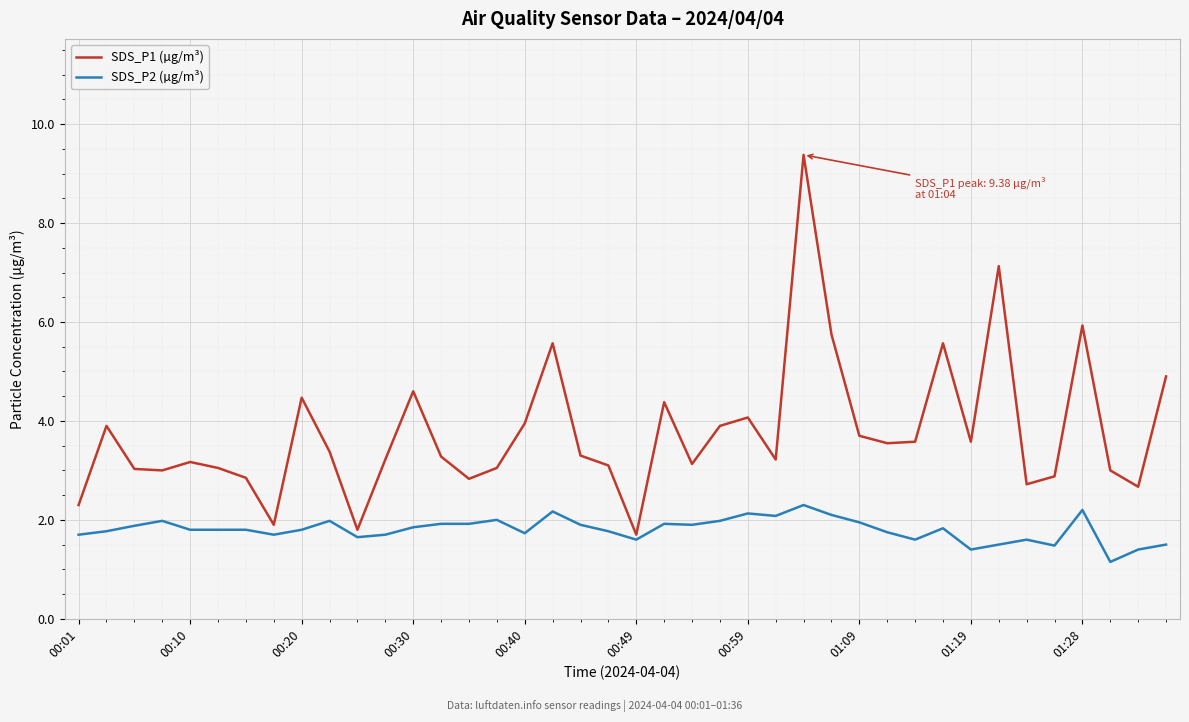

What is the sum of all SDS_P1 (µg/m³) values?

150.5